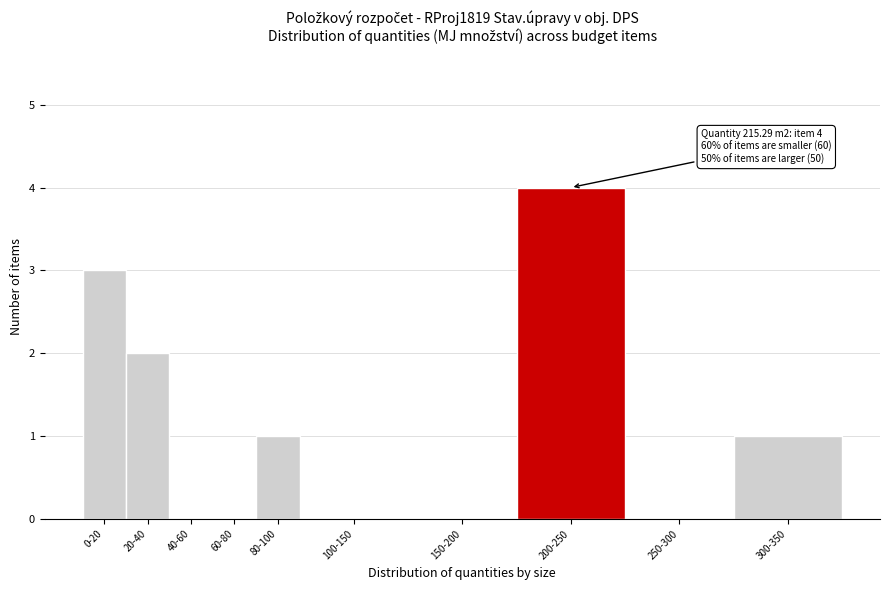

Reading left to right, extract all data points from this chart.

0-20=3	20-40=2	40-60=0	60-80=0	80-100=1	100-150=0	150-200=0	200-250=4	250-300=0	300-350=1